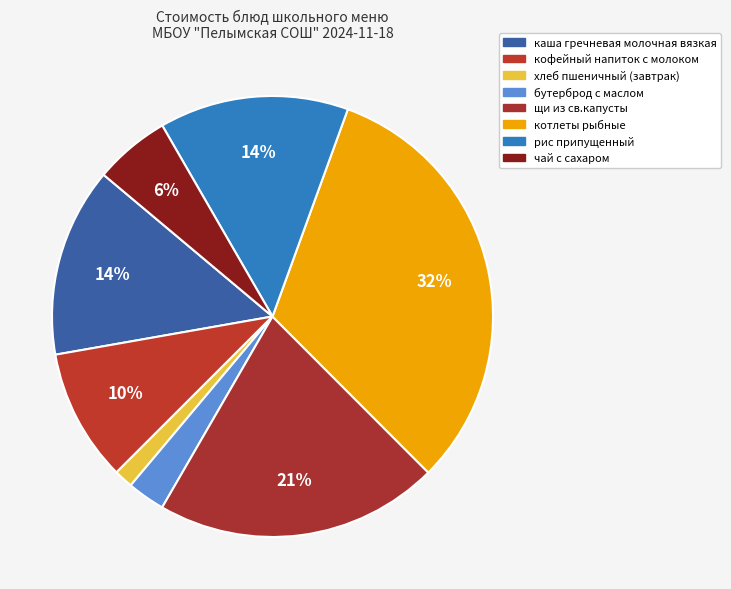

To the nearest percent, what is the difference between the бутерброд с маслом and рис припущенный slice percentages?

11%